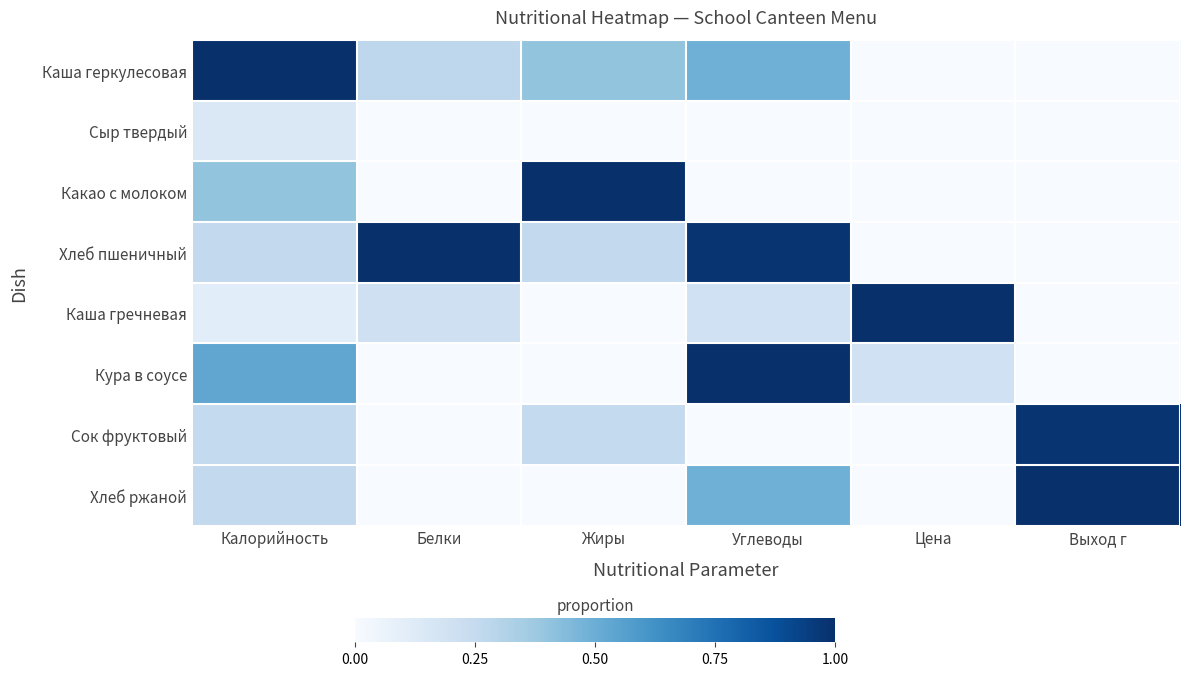

At how many categories does at least one series exceed 0?

6